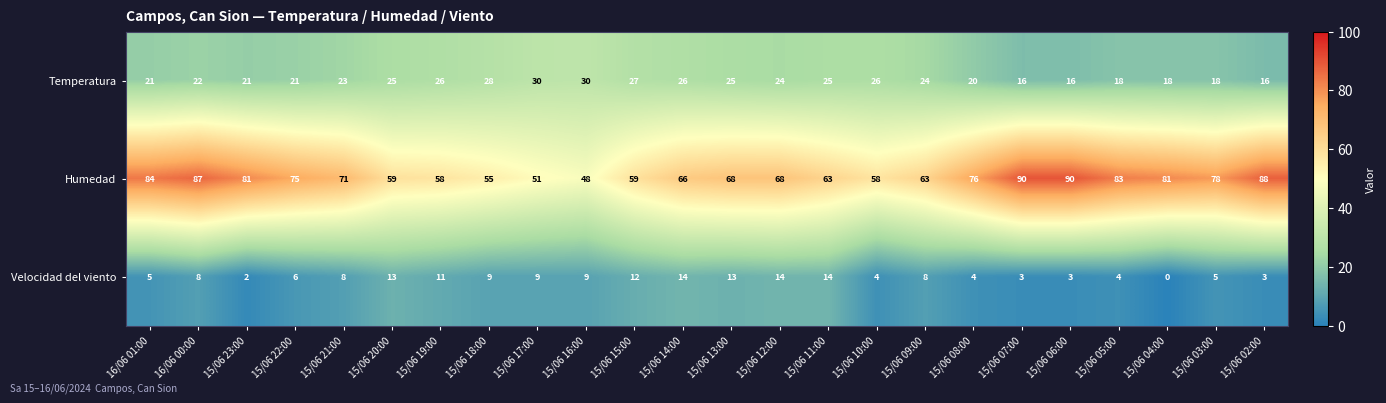

The value of Humedad at 15/06 02:00 is 88. True or false?

True